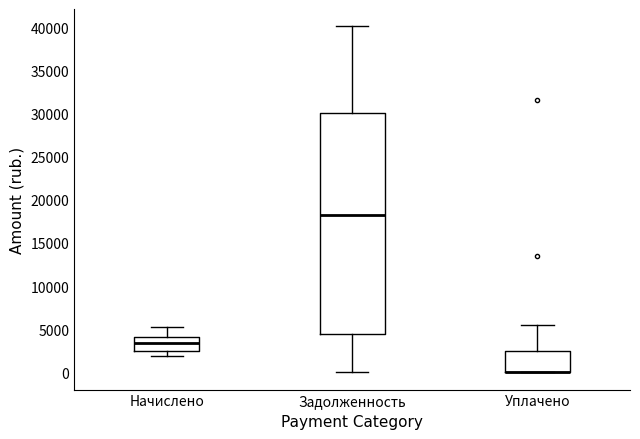

Reading left to right, transcribe this box plot: for each box, give where its median line is, the range the box spans, and where its two whiskers end, as read against the y-axis. The values are not printed on the chart, so give them approximately, as read against the axis.

Начислено: median 3500, box 2500 to 4000, whiskers 2000 to 5000
Задолженность: median 18000, box 4500 to 30000, whiskers 0 to 40000
Уплачено: median 0 (drawn on the box's lower edge), box 0 to 2500, whiskers 0 to 5500